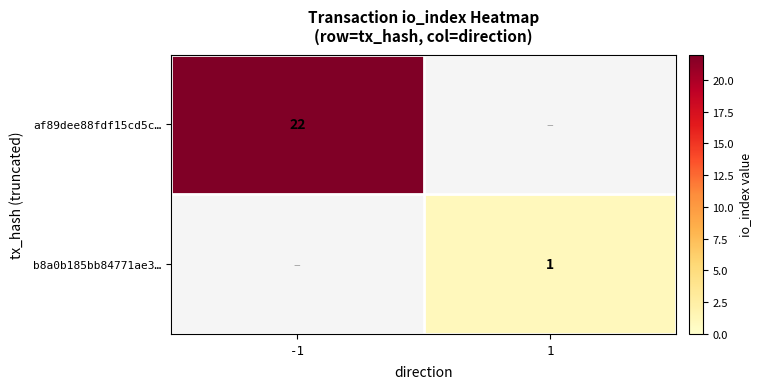

True or false: b8a0b185bb84771ae3… has a value of 2 at 1.

False